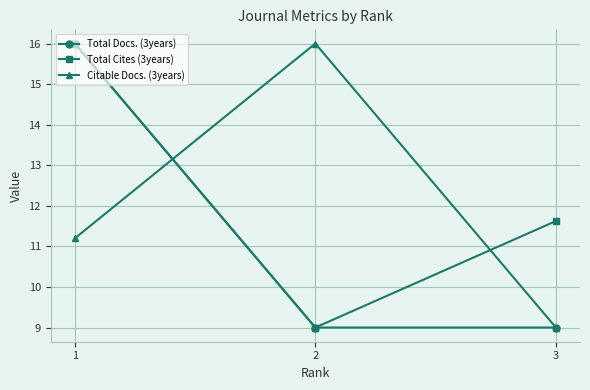

What is the maximum value for Total Docs. (3years)?

16.0